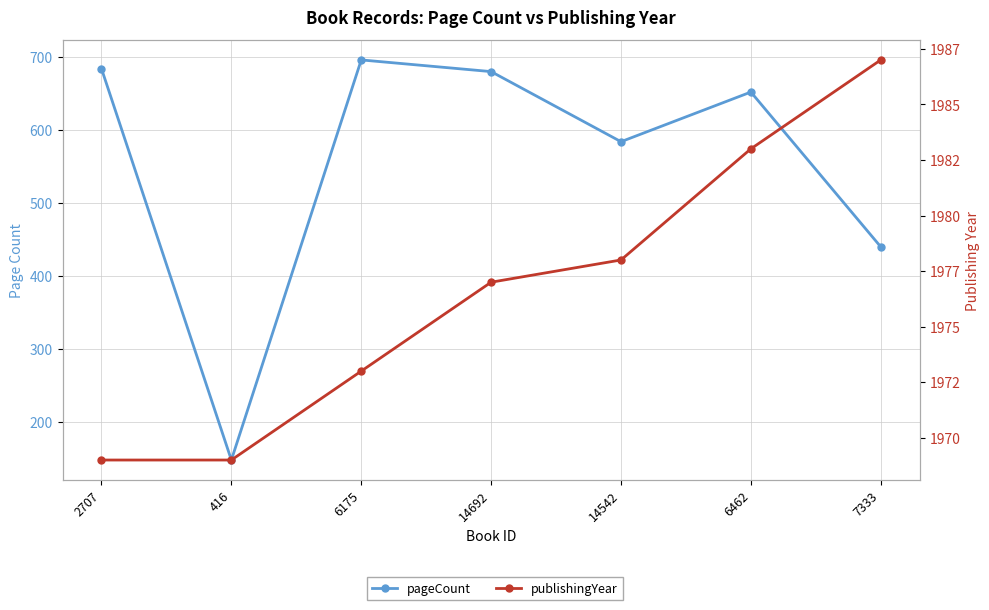

The publishingYear series shows 1983 at 6462. True or false?

True